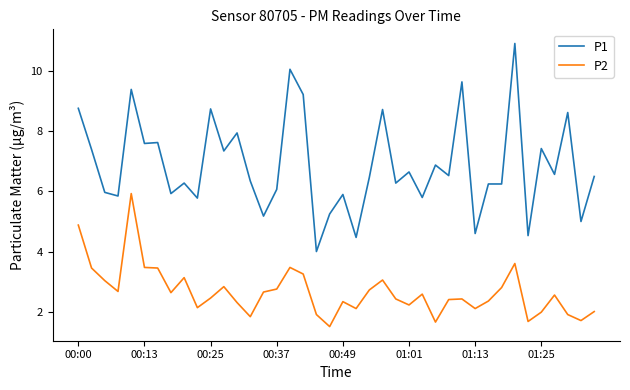

What are all the series names shown in the legend?

P1, P2